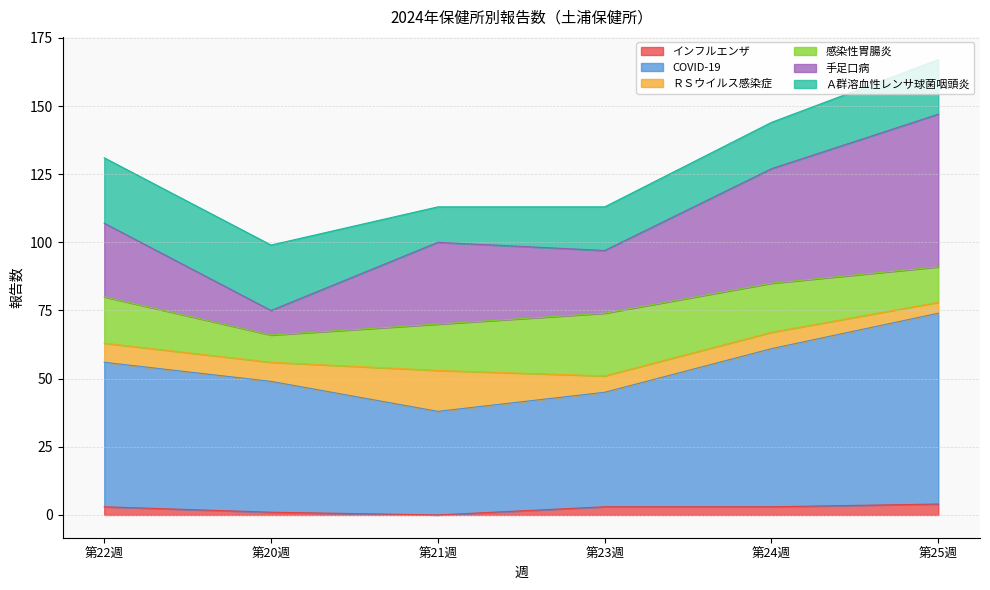

The value of インフルエンザ at 第21週 is 0. True or false?

True